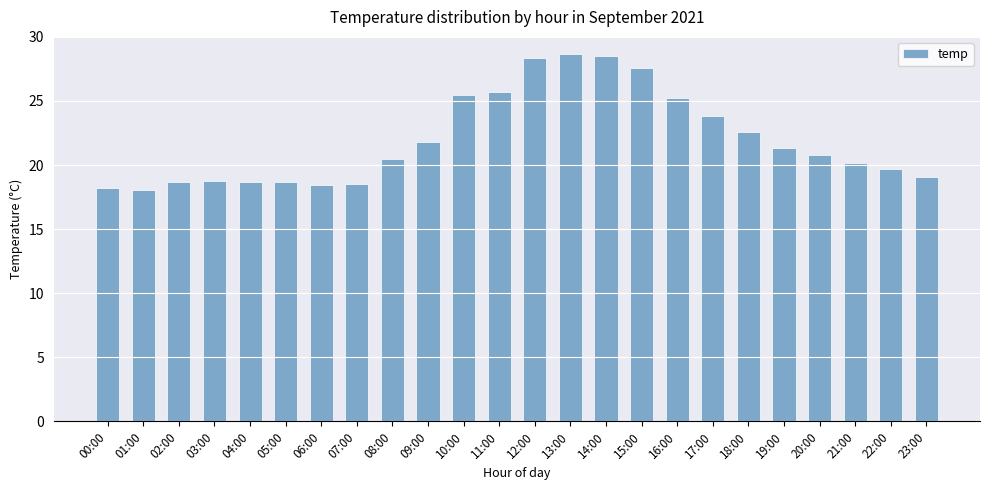

What is the label of the 6th bar from the left?

05:00